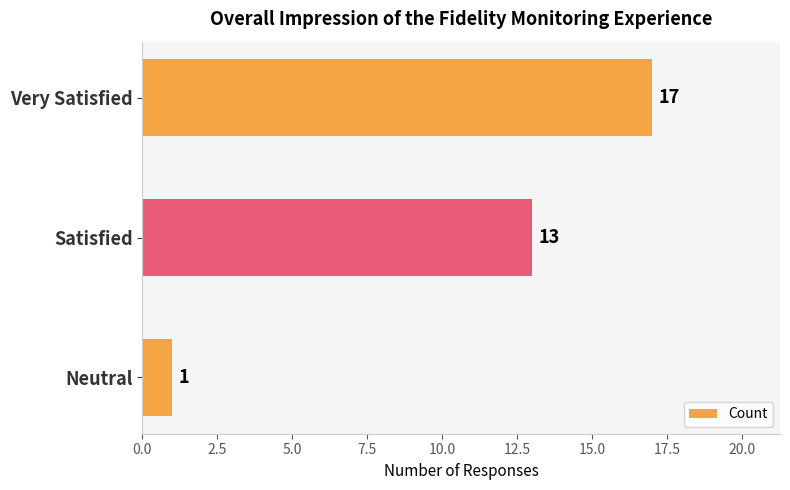

What is the difference between the second highest and minimum values?

12